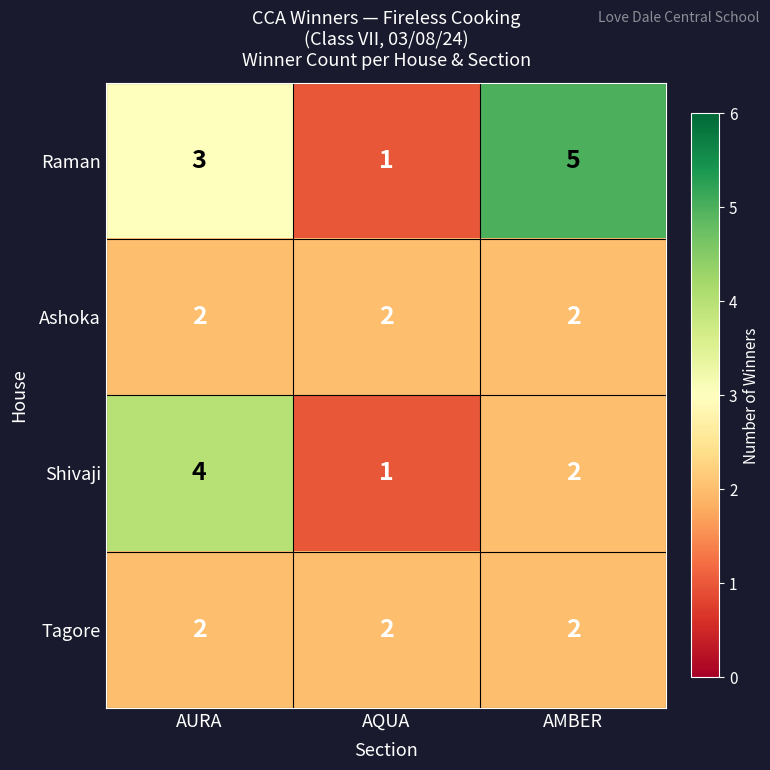

Which series has the widest spread of values?

Raman